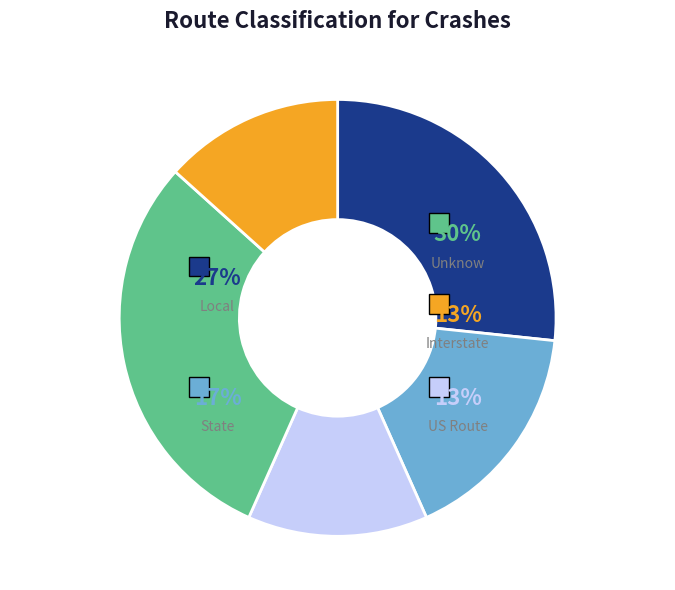

Is 8 the majority of the pie?

No